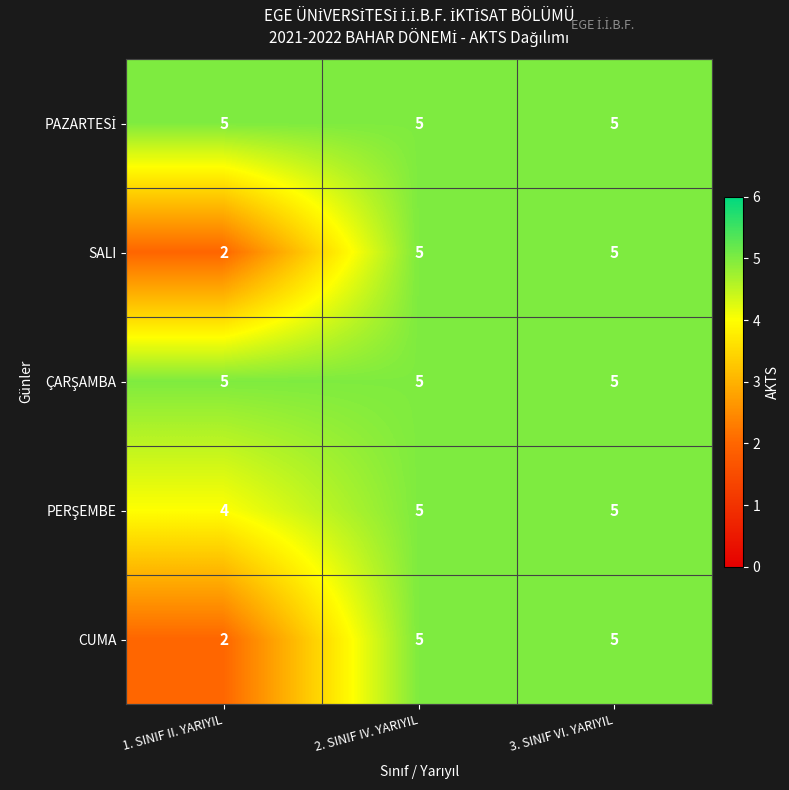

How many series are shown in this chart?

5